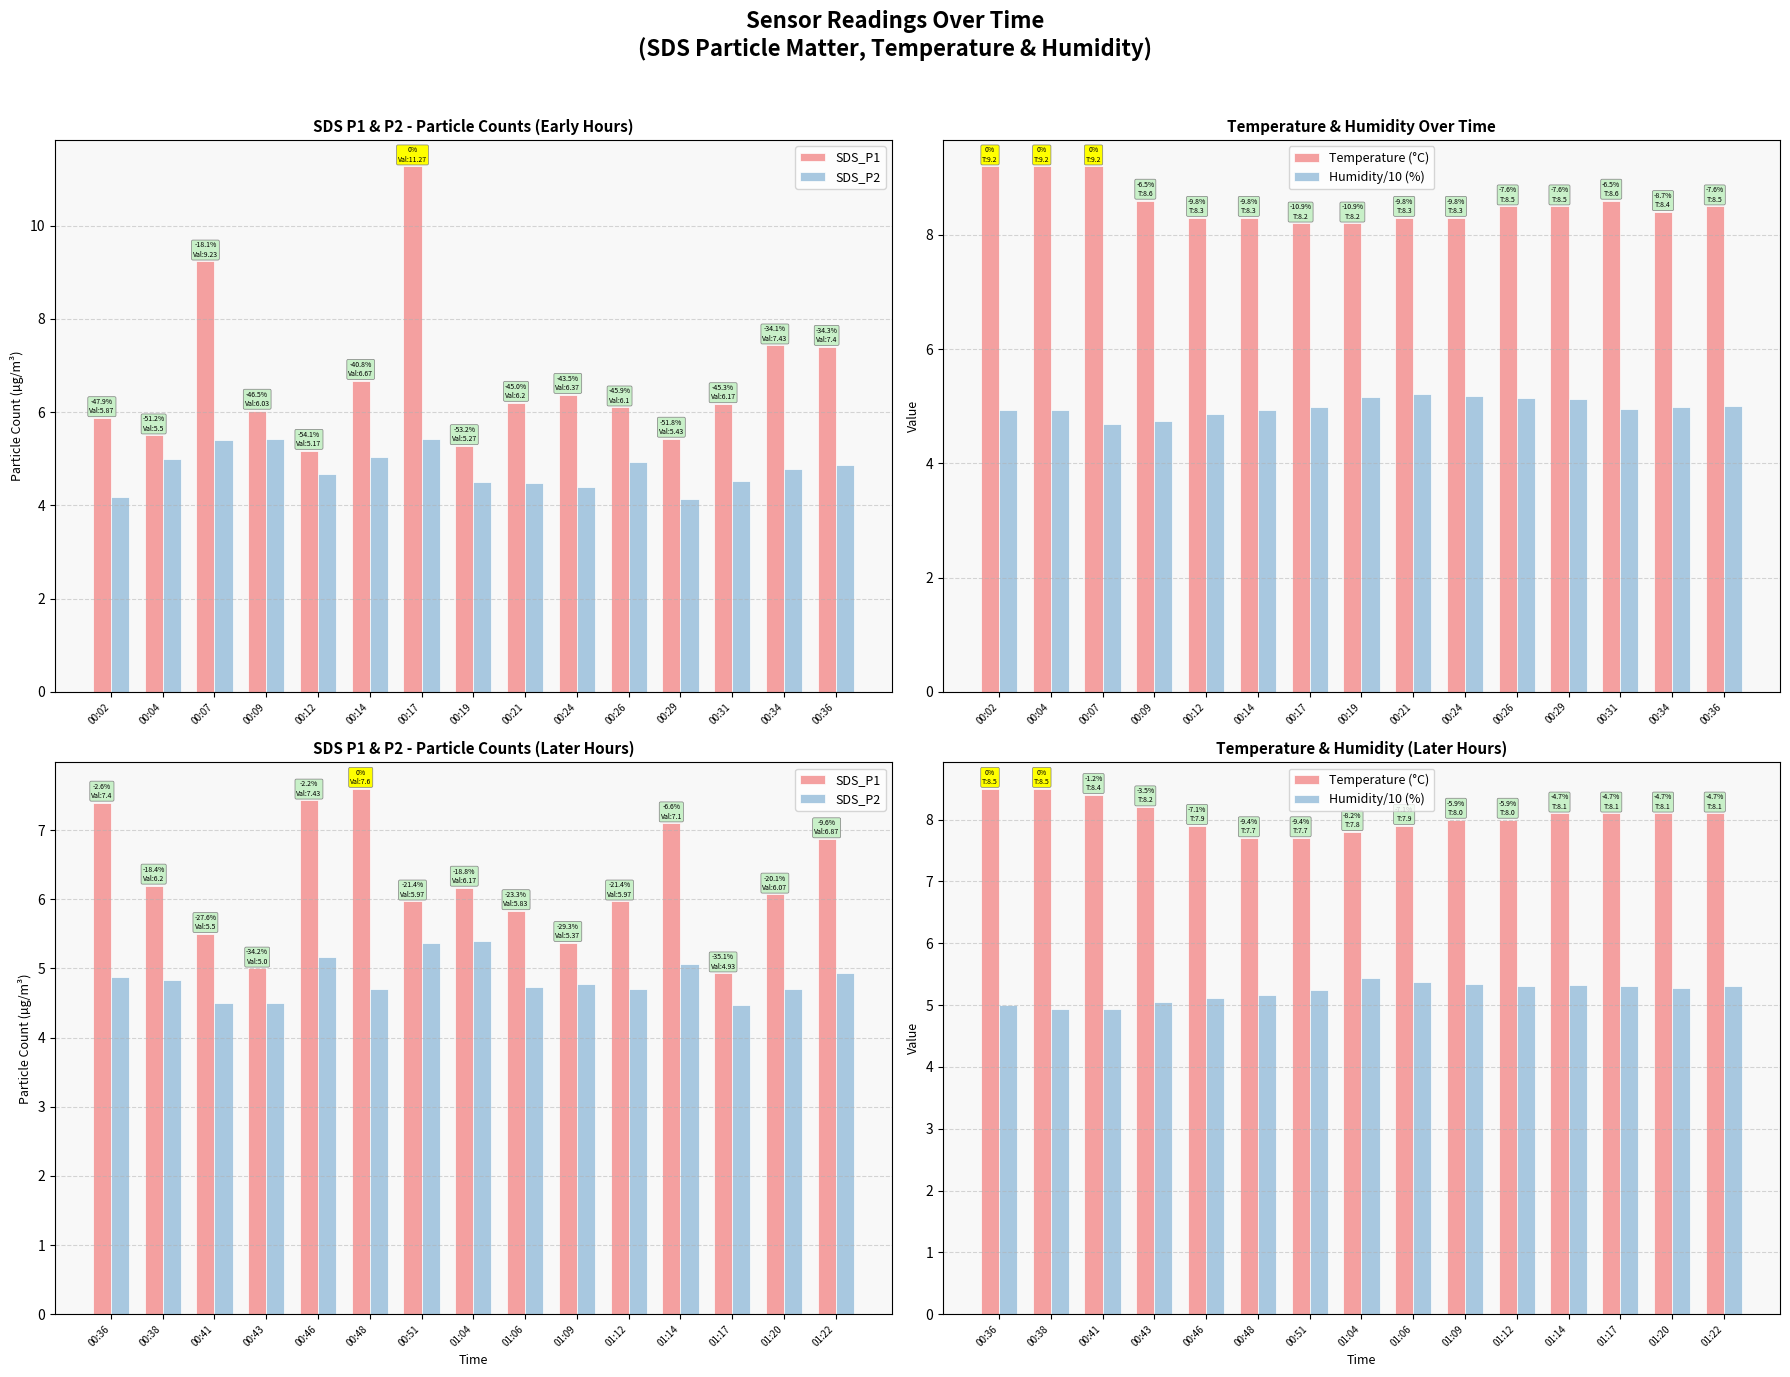

At which category is the sum across all series the highest?

00:36